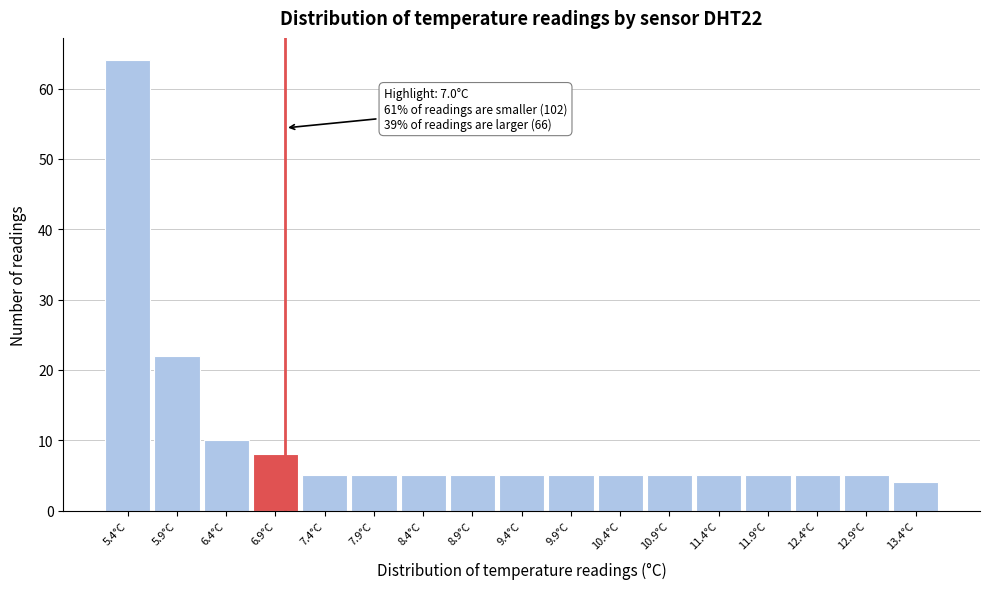

Over which range of the x-axis is the bar tallest?

5.15 to 5.65